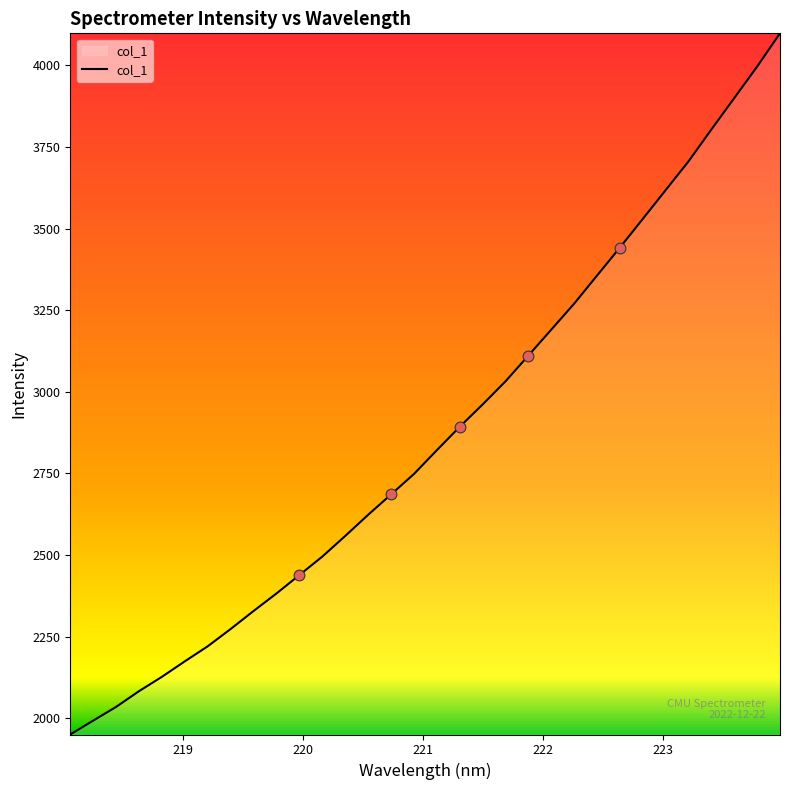

What is the smallest value displayed?

1950.0